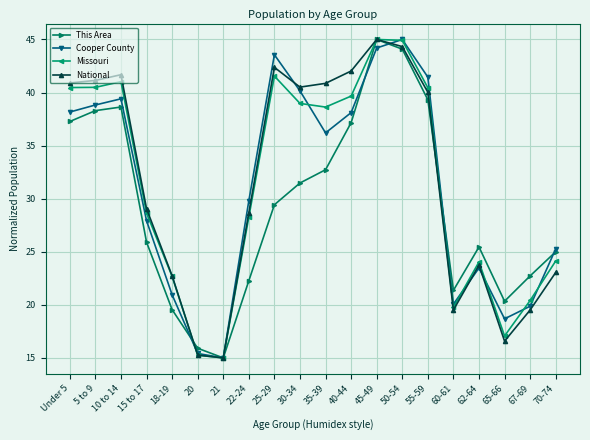

How many data points does each series have?

20